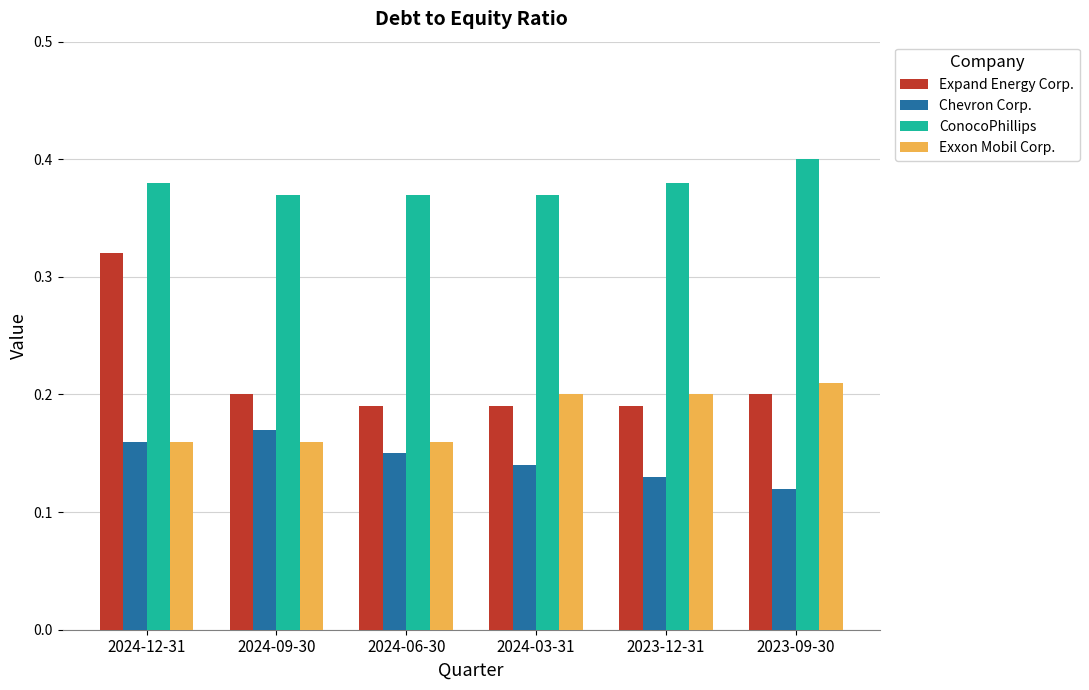

How many Expand Energy Corp. values are between 0 and 1?

6